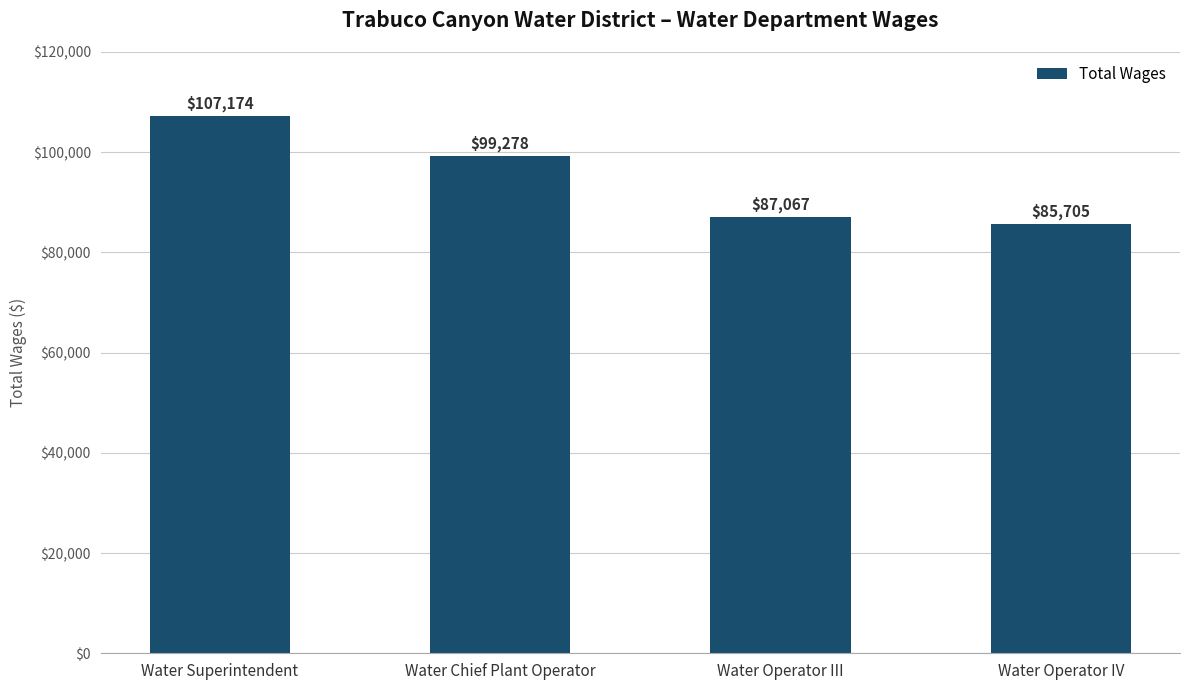

Which category has the lowest value across all series?

Water Operator IV